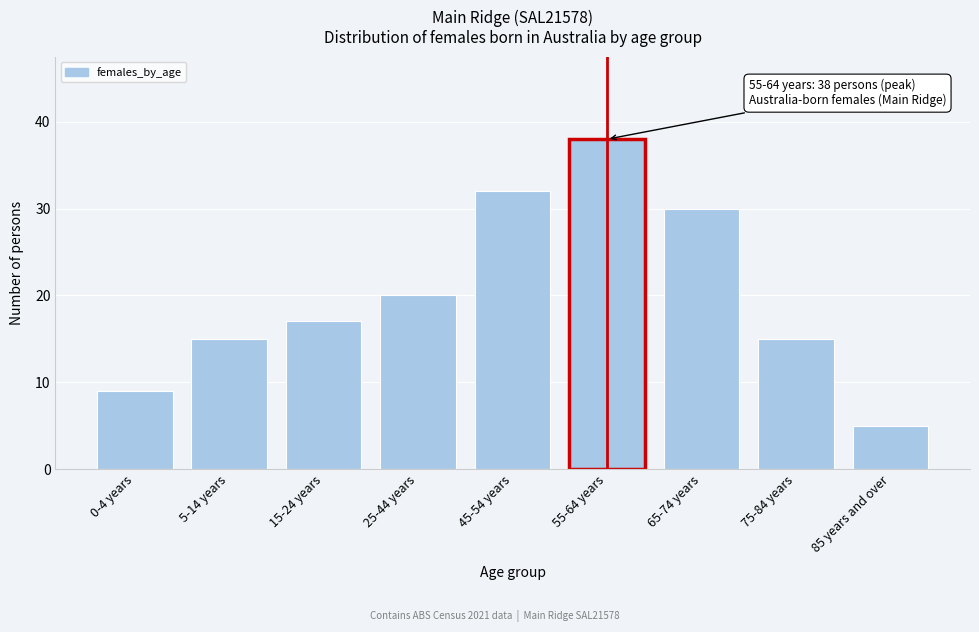

Reading left to right, extract all data points from this chart.

0-4 years=9	5-14 years=15	15-24 years=17	25-44 years=20	45-54 years=32	55-64 years=38	65-74 years=30	75-84 years=15	85 years and over=5